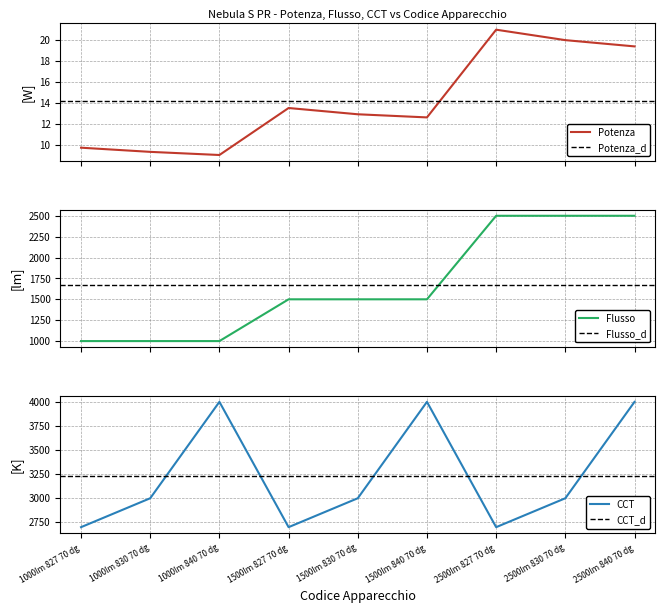

At which category is the sum across all series the highest?

2500lm 840 70 dg